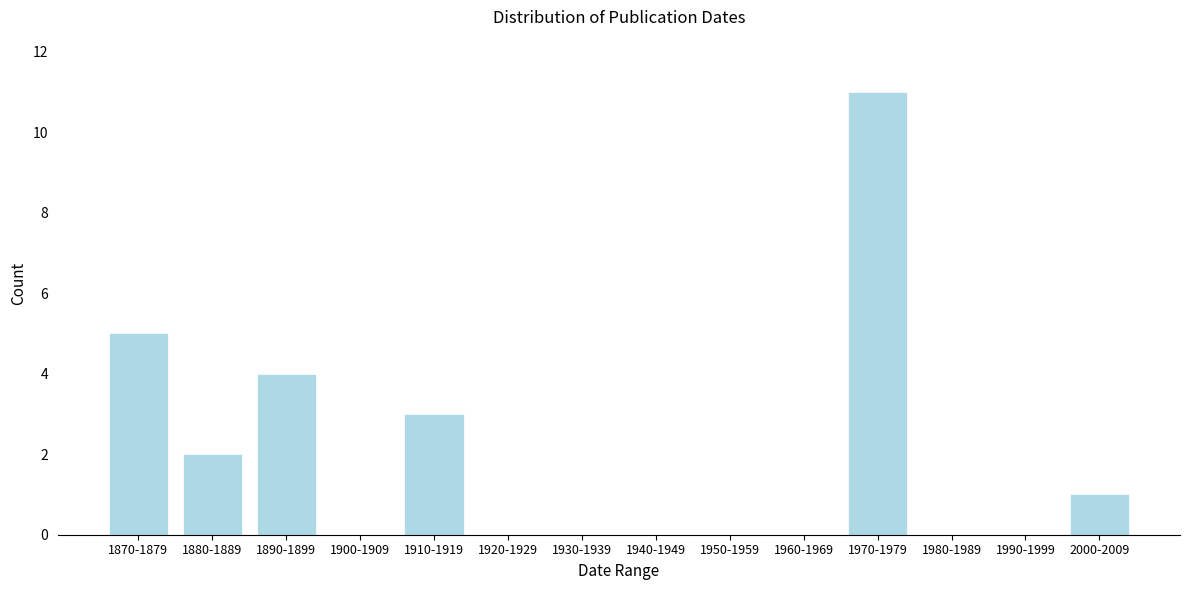

Reading right to left, what are all the values shown in this chart?

2000-2009=1	1990-1999=0	1980-1989=0	1970-1979=11	1960-1969=0	1950-1959=0	1940-1949=0	1930-1939=0	1920-1929=0	1910-1919=3	1900-1909=0	1890-1899=4	1880-1889=2	1870-1879=5